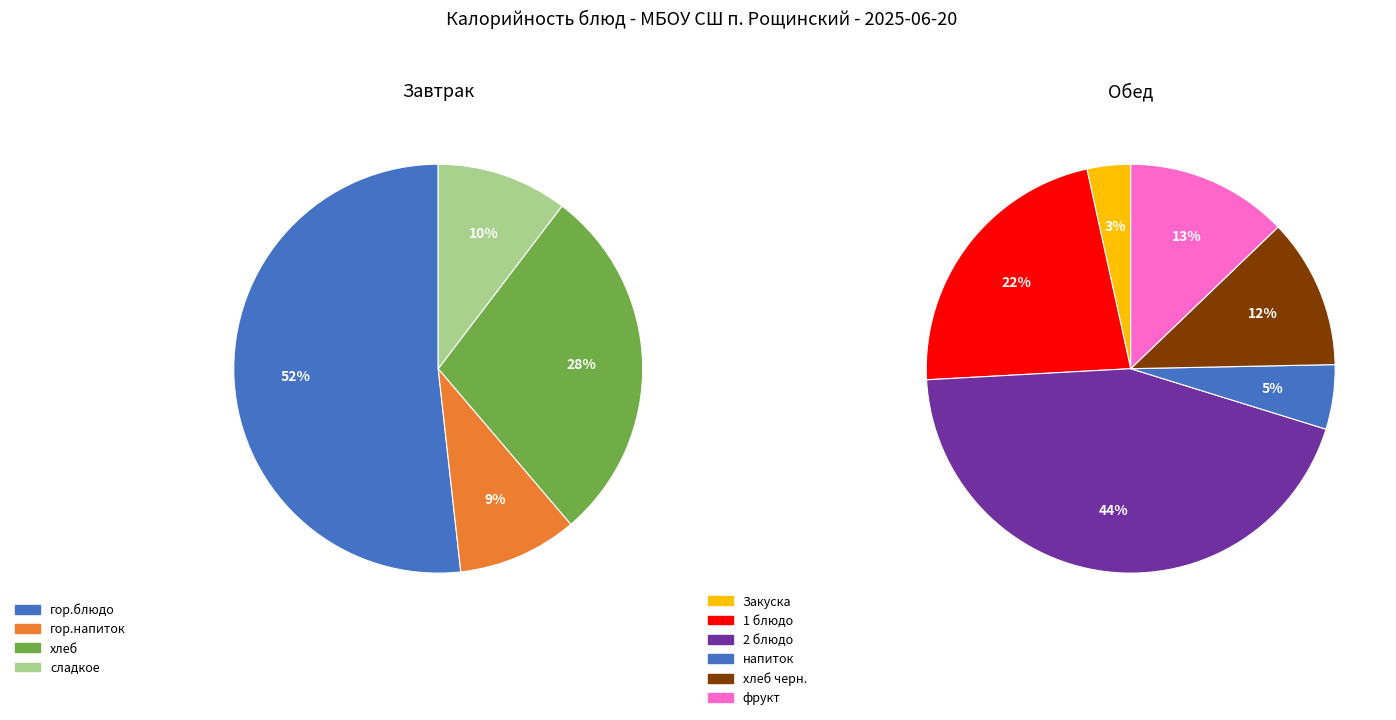

What is the change in value from 1 блюдо to напиток?

-146.0